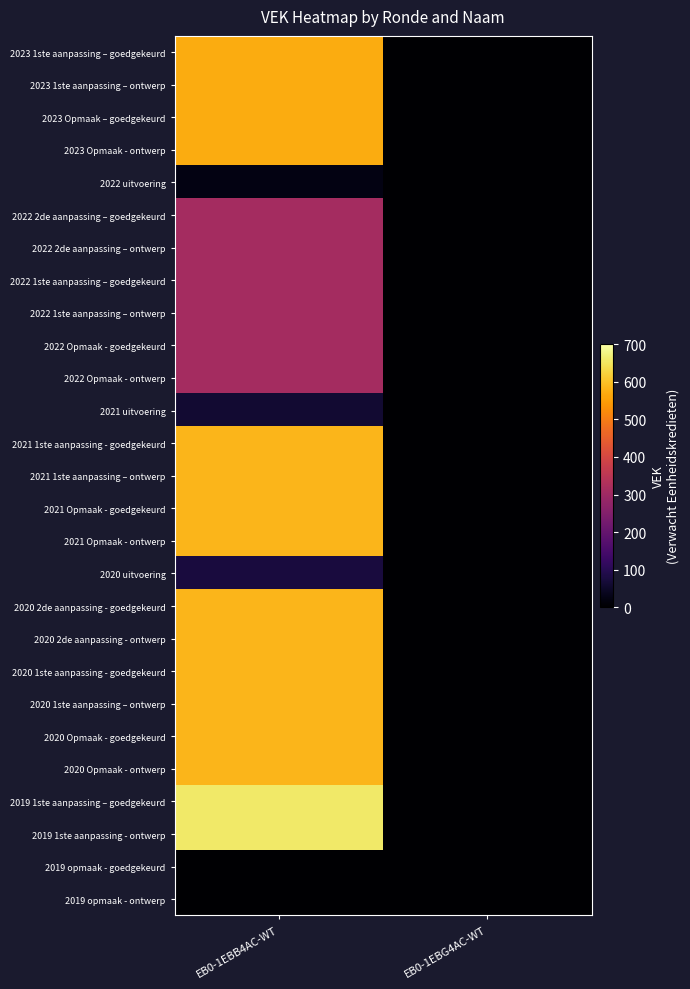

Reading left to right, extract all data points from this chart.

2023 1ste aanpassing – goedgekeurd: EB0-1EBB4AC-WT=569	EB0-1EBG4AC-WT=0
2023 1ste aanpassing – ontwerp: EB0-1EBB4AC-WT=569	EB0-1EBG4AC-WT=0
2023 Opmaak – goedgekeurd: EB0-1EBB4AC-WT=569	EB0-1EBG4AC-WT=0
2023 Opmaak - ontwerp: EB0-1EBB4AC-WT=569	EB0-1EBG4AC-WT=0
2022 uitvoering: EB0-1EBB4AC-WT=22	EB0-1EBG4AC-WT=0
2022 2de aanpassing – goedgekeurd: EB0-1EBB4AC-WT=311	EB0-1EBG4AC-WT=0
2022 2de aanpassing – ontwerp: EB0-1EBB4AC-WT=311	EB0-1EBG4AC-WT=0
2022 1ste aanpassing – goedgekeurd: EB0-1EBB4AC-WT=311	EB0-1EBG4AC-WT=0
2022 1ste aanpassing – ontwerp: EB0-1EBB4AC-WT=311	EB0-1EBG4AC-WT=0
2022 Opmaak - goedgekeurd: EB0-1EBB4AC-WT=311	EB0-1EBG4AC-WT=0
2022 Opmaak - ontwerp: EB0-1EBB4AC-WT=311	EB0-1EBG4AC-WT=0
2021 uitvoering: EB0-1EBB4AC-WT=61	EB0-1EBG4AC-WT=0
2021 1ste aanpassing - goedgekeurd: EB0-1EBB4AC-WT=584	EB0-1EBG4AC-WT=0
2021 1ste aanpassing – ontwerp: EB0-1EBB4AC-WT=584	EB0-1EBG4AC-WT=0
2021 Opmaak - goedgekeurd: EB0-1EBB4AC-WT=584	EB0-1EBG4AC-WT=0
2021 Opmaak - ontwerp: EB0-1EBB4AC-WT=584	EB0-1EBG4AC-WT=0
2020 uitvoering: EB0-1EBB4AC-WT=74	EB0-1EBG4AC-WT=0
2020 2de aanpassing - goedgekeurd: EB0-1EBB4AC-WT=584	EB0-1EBG4AC-WT=0
2020 2de aanpassing - ontwerp: EB0-1EBB4AC-WT=584	EB0-1EBG4AC-WT=0
2020 1ste aanpassing - goedgekeurd: EB0-1EBB4AC-WT=584	EB0-1EBG4AC-WT=0
2020 1ste aanpassing – ontwerp: EB0-1EBB4AC-WT=584	EB0-1EBG4AC-WT=0
2020 Opmaak - goedgekeurd: EB0-1EBB4AC-WT=584	EB0-1EBG4AC-WT=0
2020 Opmaak - ontwerp: EB0-1EBB4AC-WT=584	EB0-1EBG4AC-WT=0
2019 1ste aanpassing – goedgekeurd: EB0-1EBB4AC-WT=657	EB0-1EBG4AC-WT=0
2019 1ste aanpassing - ontwerp: EB0-1EBB4AC-WT=657	EB0-1EBG4AC-WT=0
2019 opmaak - goedgekeurd: EB0-1EBB4AC-WT=0	EB0-1EBG4AC-WT=0
2019 opmaak - ontwerp: EB0-1EBB4AC-WT=0	EB0-1EBG4AC-WT=0